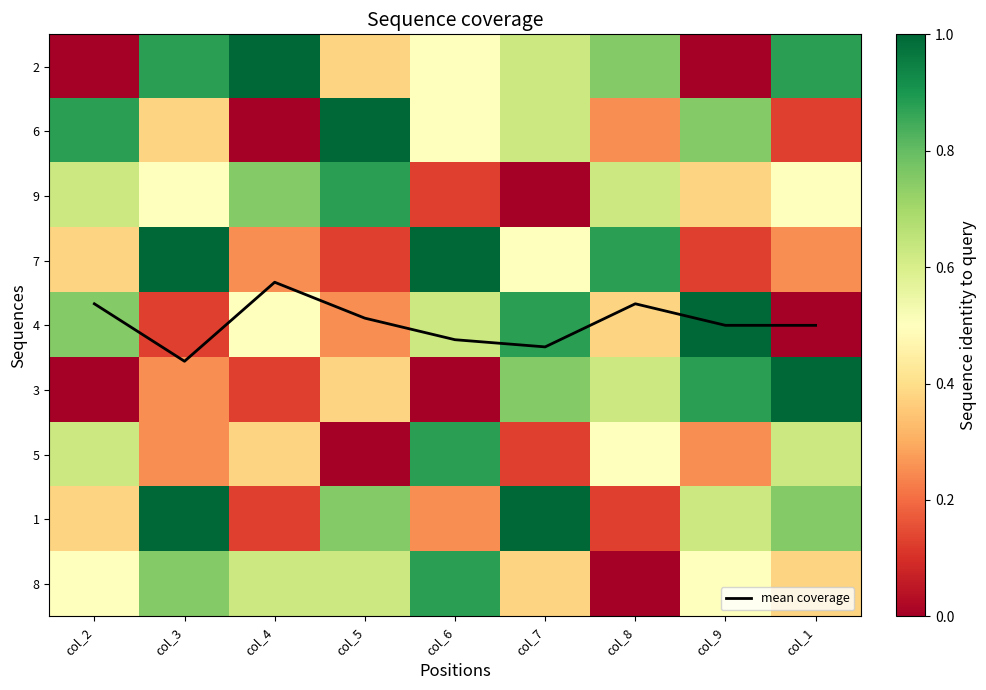

Which series has the largest range (max minus min)?

mean coverage